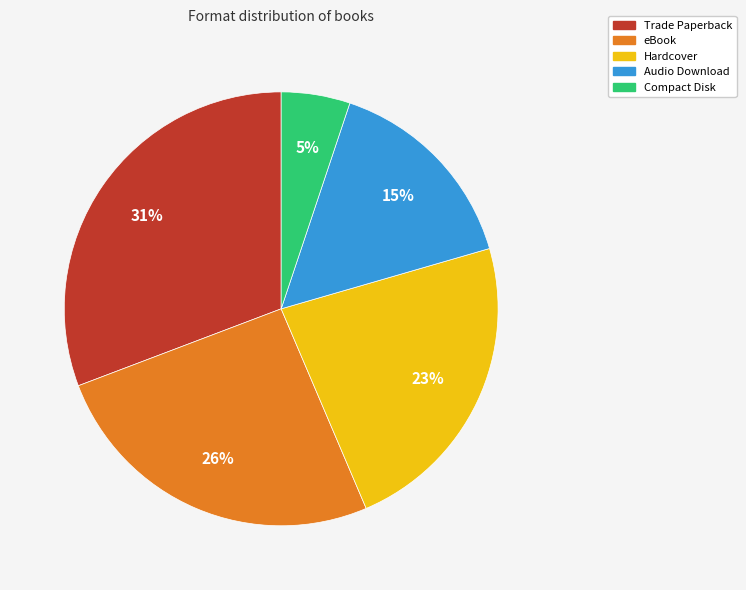

Which has a higher value, Audio Download or Trade Paperback?

Trade Paperback